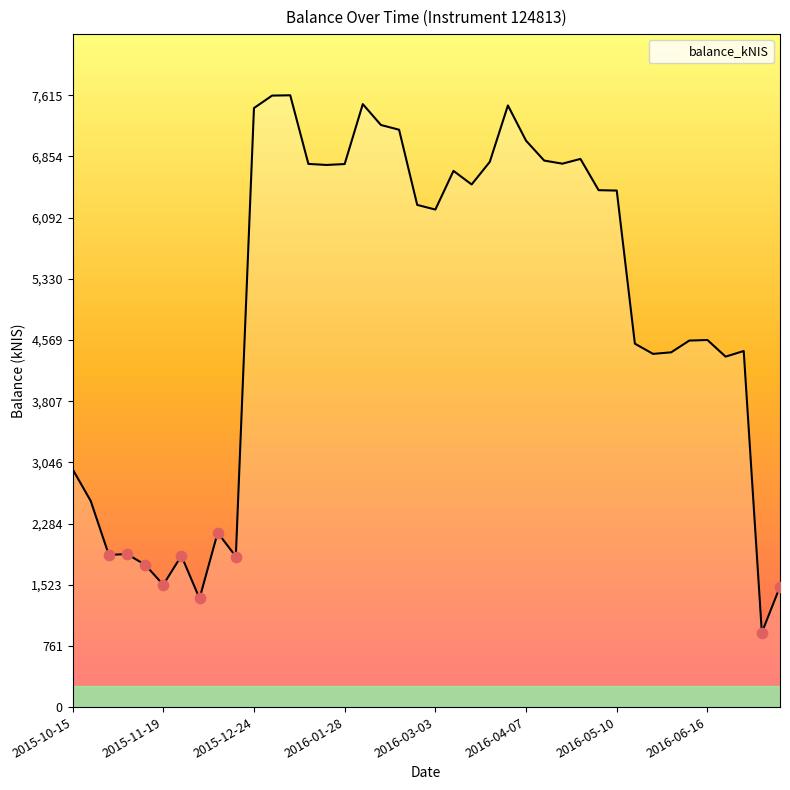

What is the maximum value shown in the chart?

7615.7